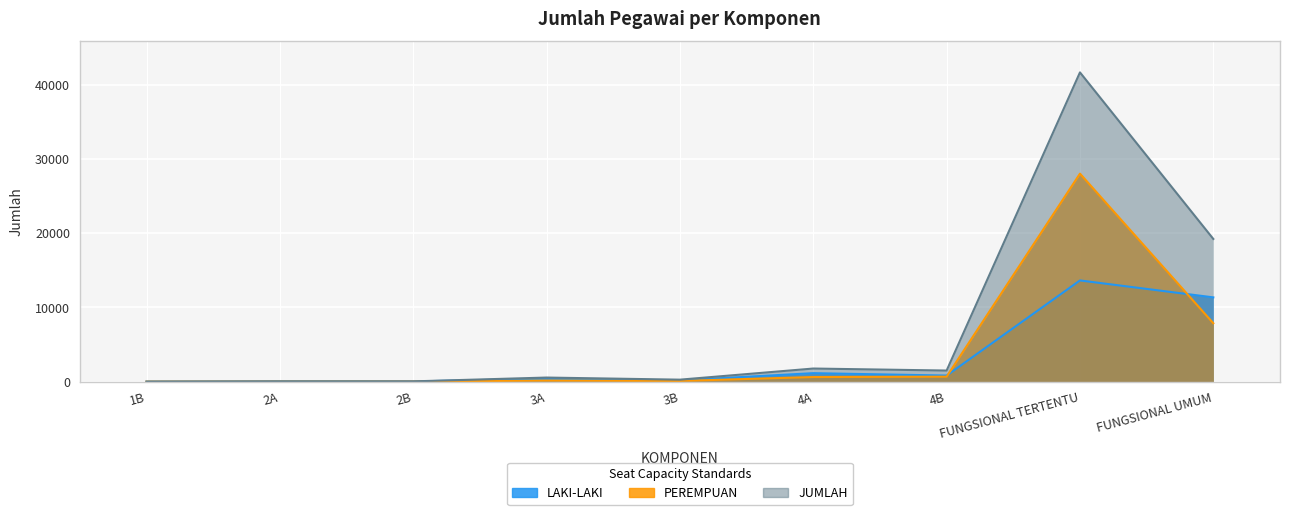

What is the value of the JUMLAH point at the 1st from the left?

2